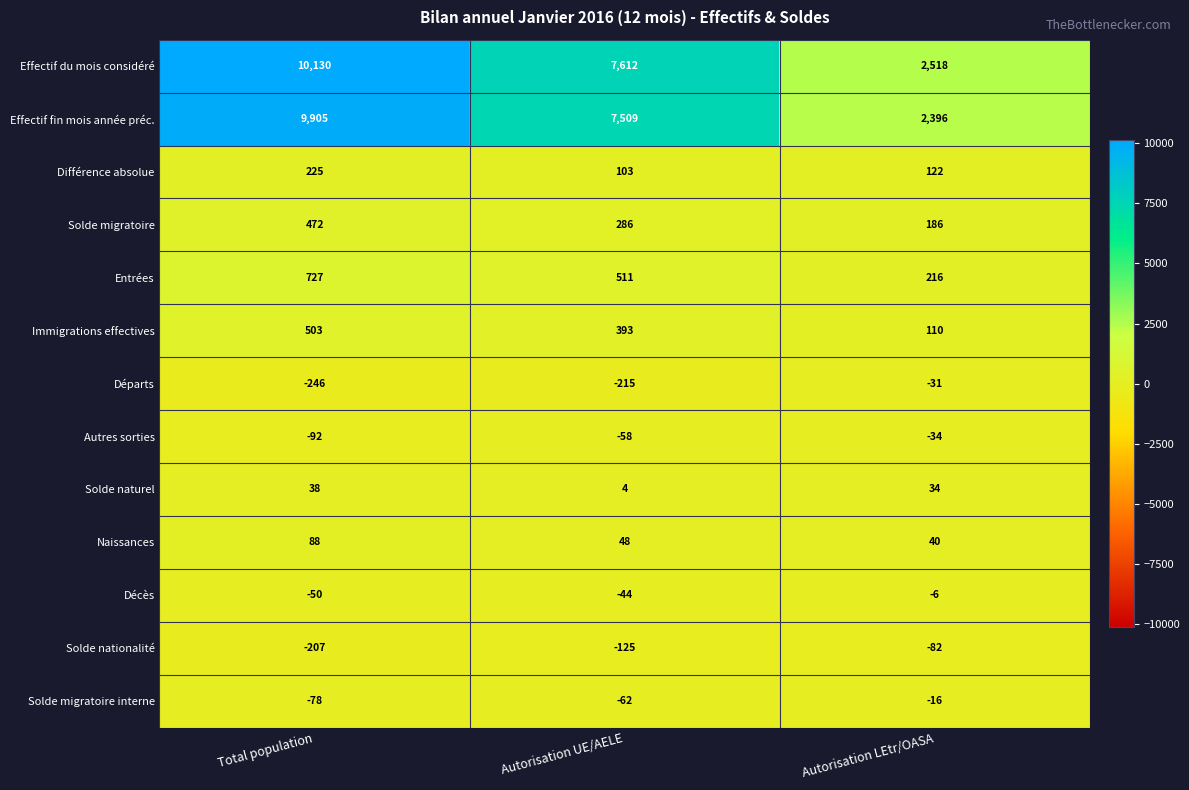

Count the number of categories in the chart.

3